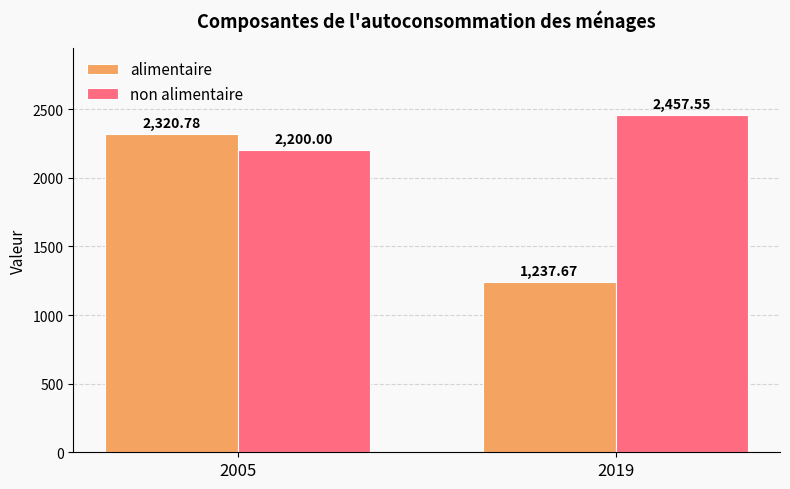

Reading left to right, list all the values displayed in this chart.

alimentaire: 2005=2320.8	2019=1237.7
non alimentaire: 2005=2200.0	2019=2457.6